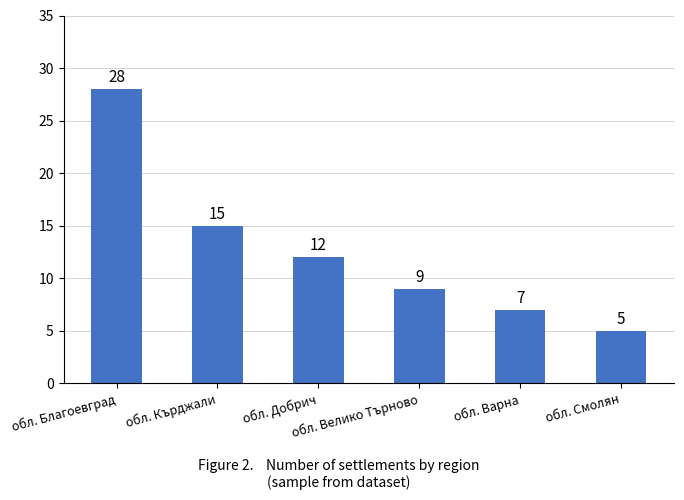

At which label is the value closest to 16?

обл. Кърджали